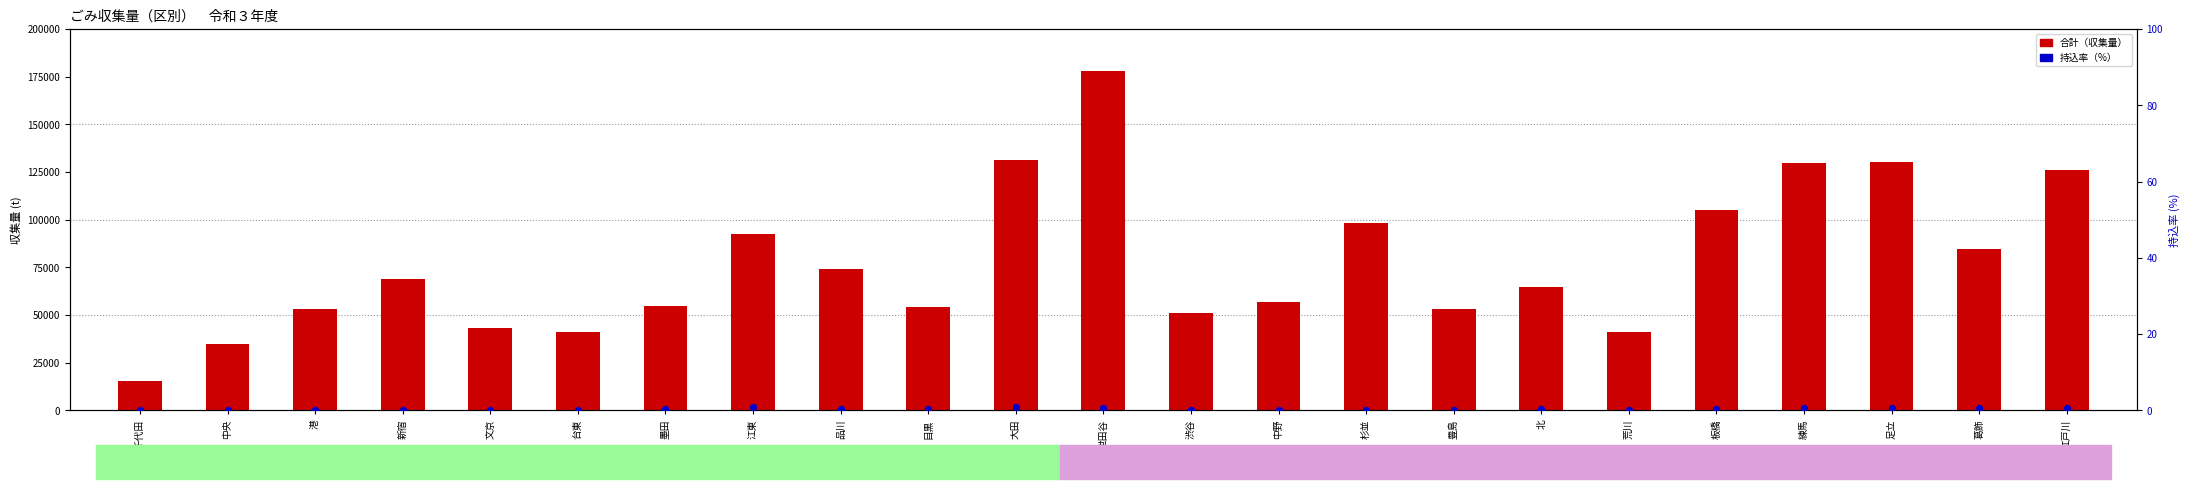

What are all the series names shown in the legend?

合計（収集量）, 持込率（%）